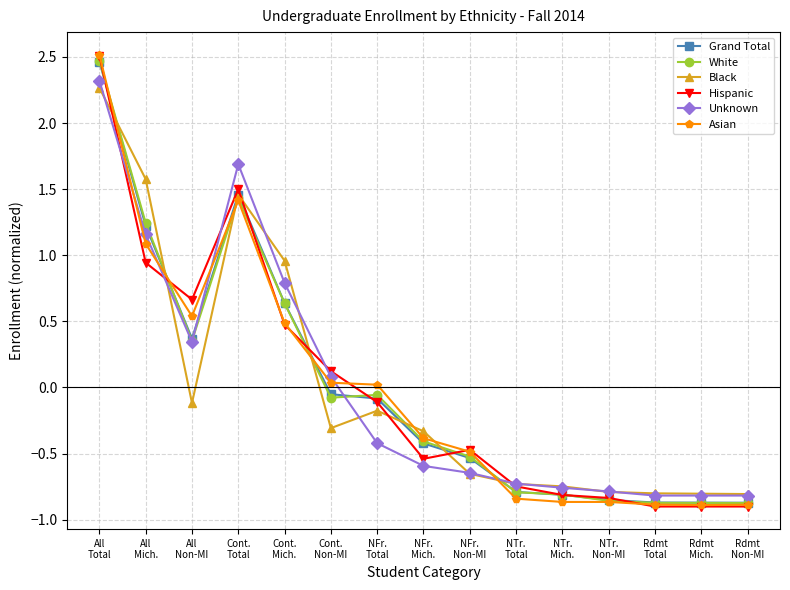

Does the chart display data point markers on the line(s)?

Yes